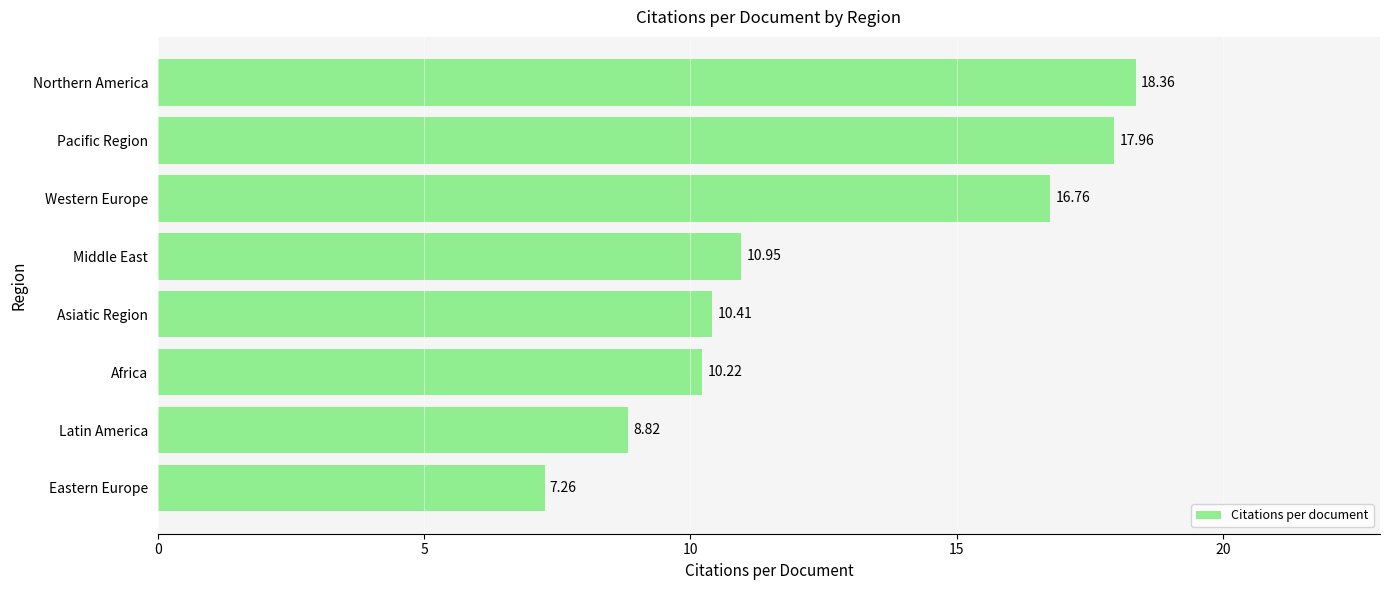

List the labels in order of value, smallest first.

Eastern Europe, Latin America, Africa, Asiatic Region, Middle East, Western Europe, Pacific Region, Northern America